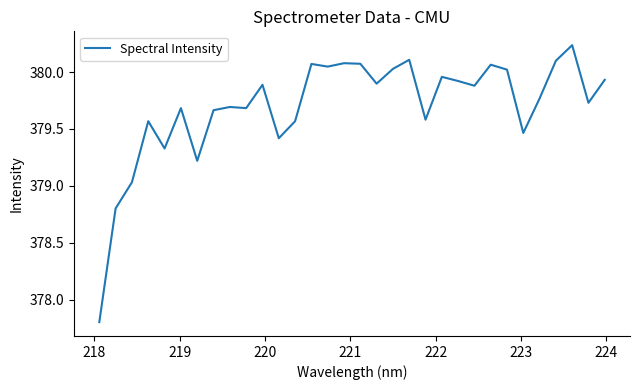

What is the minimum value shown in the chart?

377.8